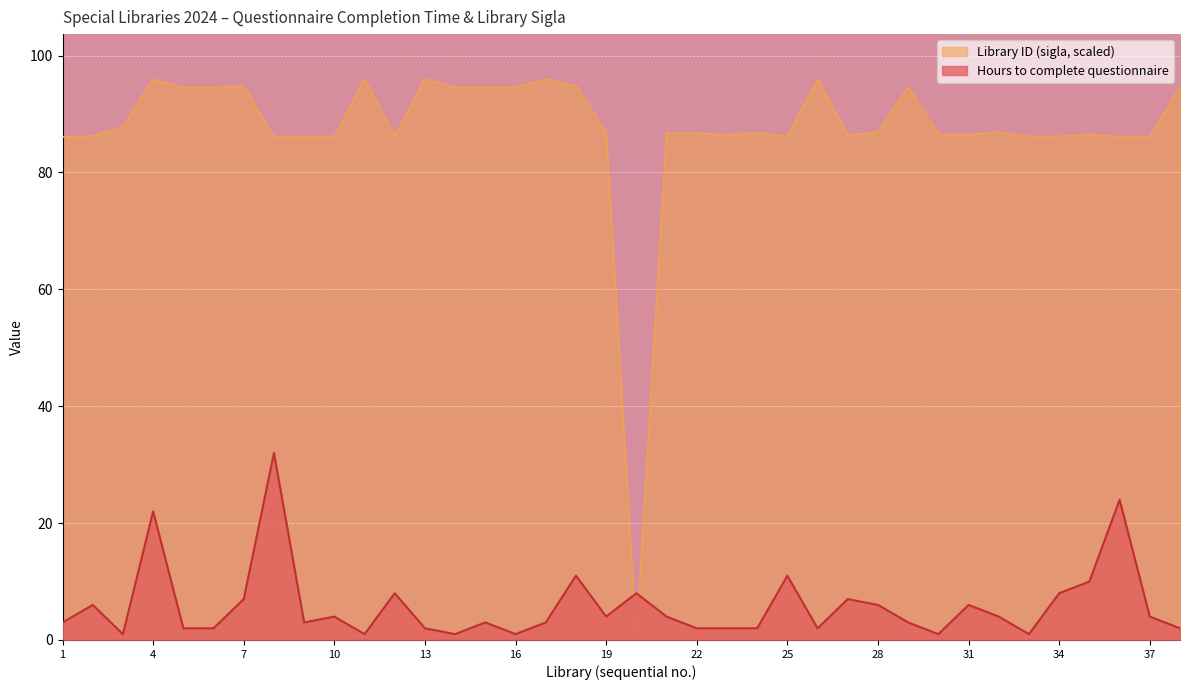

What is the lowest value of the Hours to complete questionnaire series?

1.0